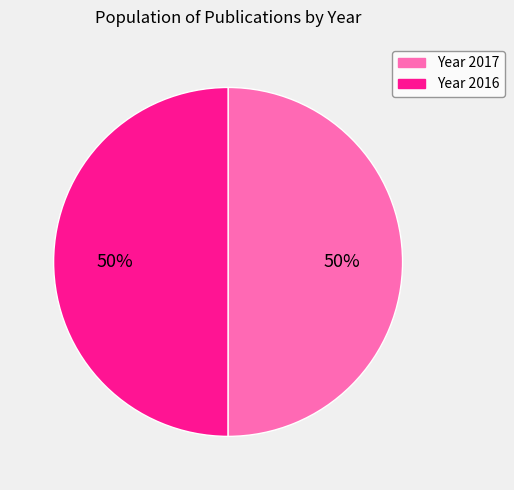

To the nearest percent, what portion does Year 2016 represent?

50%